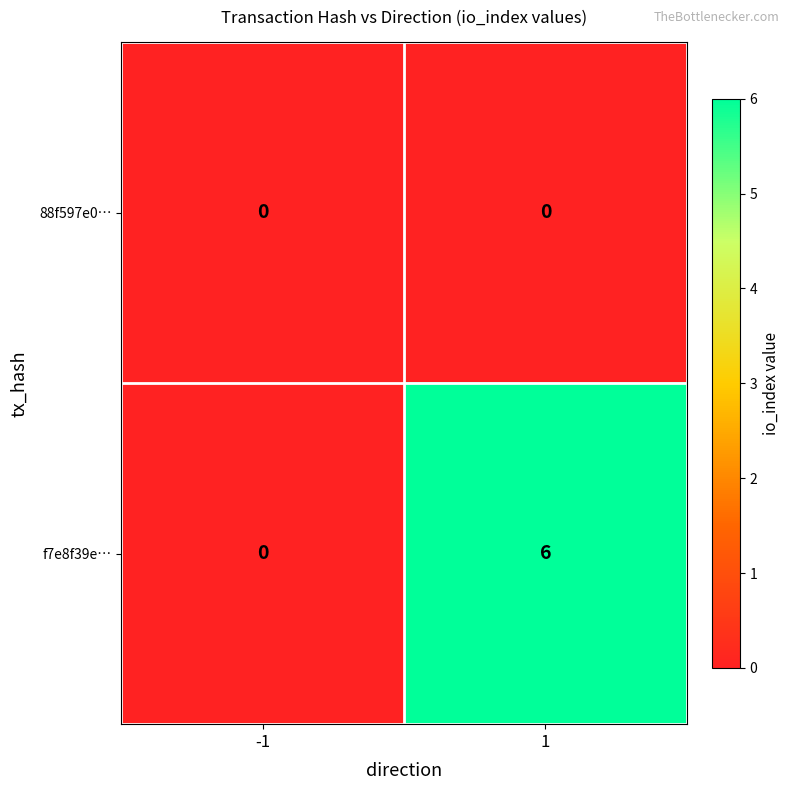

The value of 88f597e0… at -1 is 0. True or false?

True